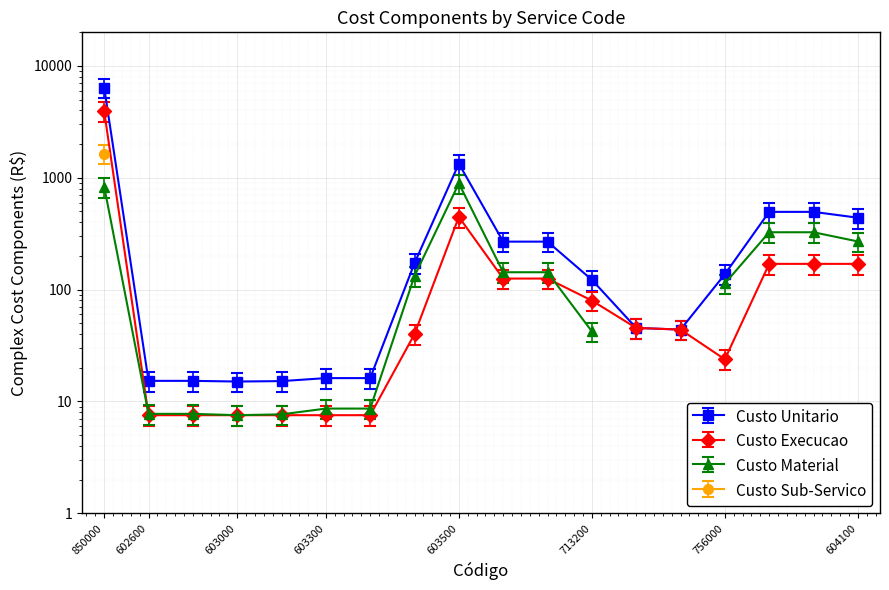

How many interior local valleys does the Custo Sub-Servico series have?

1